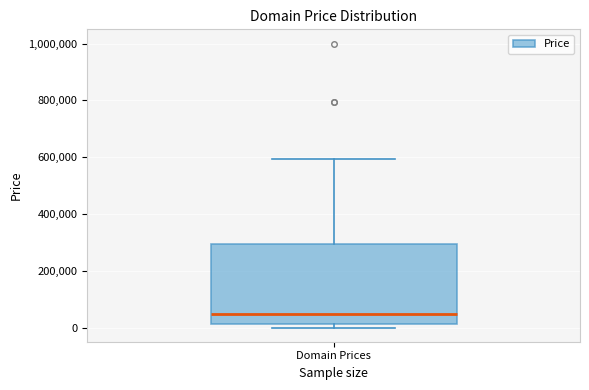

Where is the upper edge of the box for Domain Prices on the y-axis? The values are not printed on the chart, so give them approximately, as read against the axis.

300000